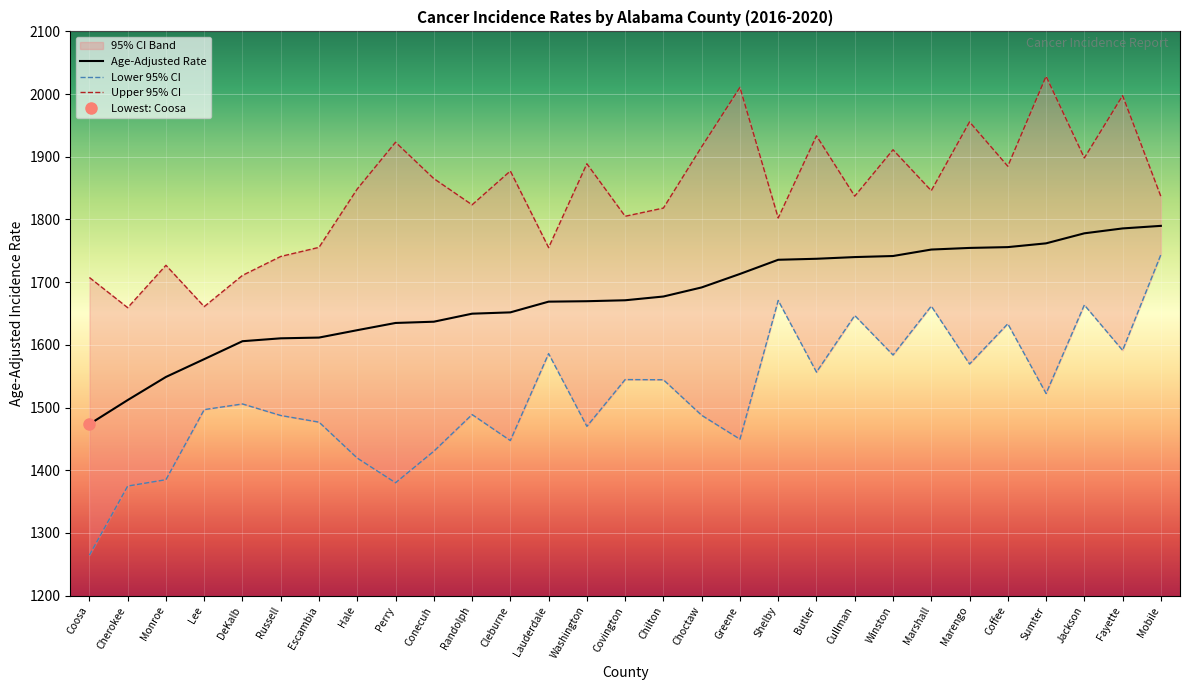

Which series changed the most between Coosa and Coffee?

Lower 95% CI